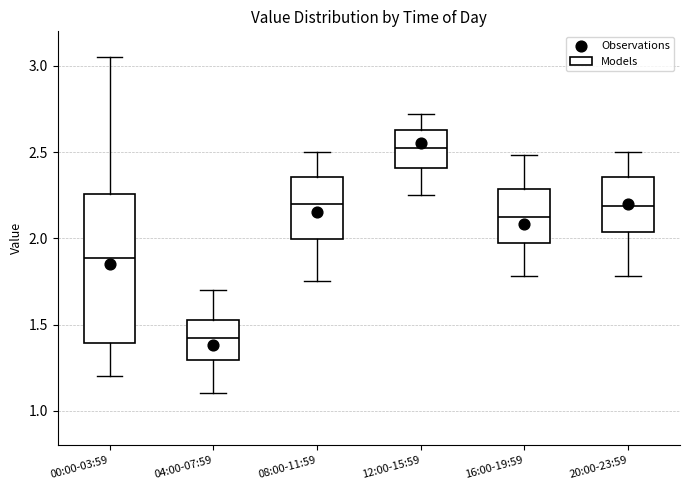

Which box has the lowest median line?

04:00-07:59